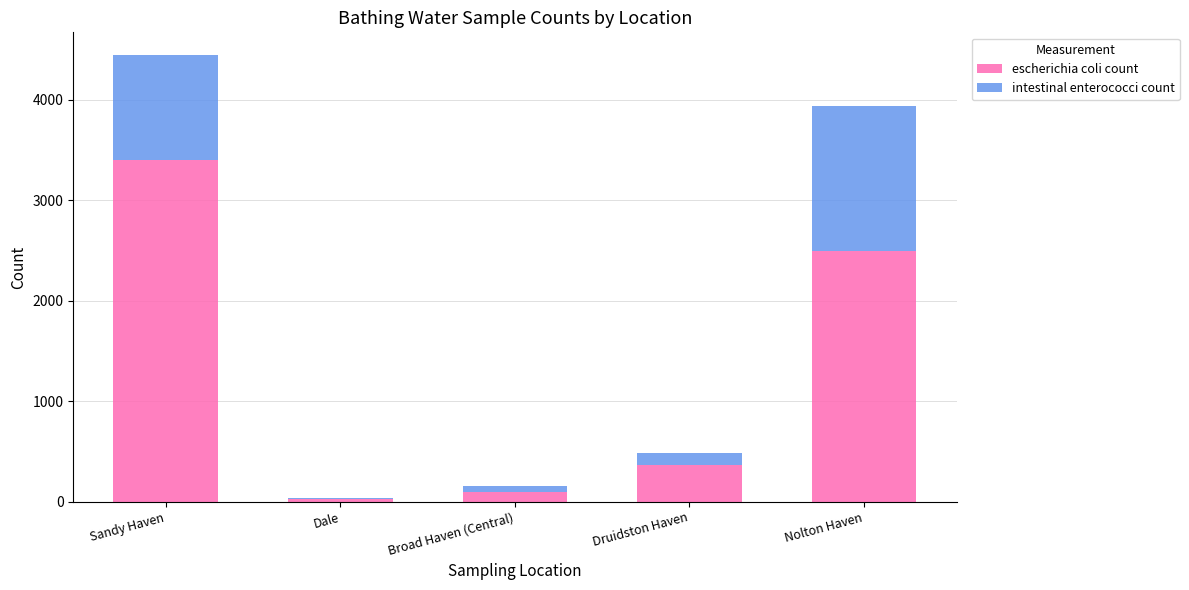

Is it true that escherichia coli count equals 370 at Druidston Haven?

True